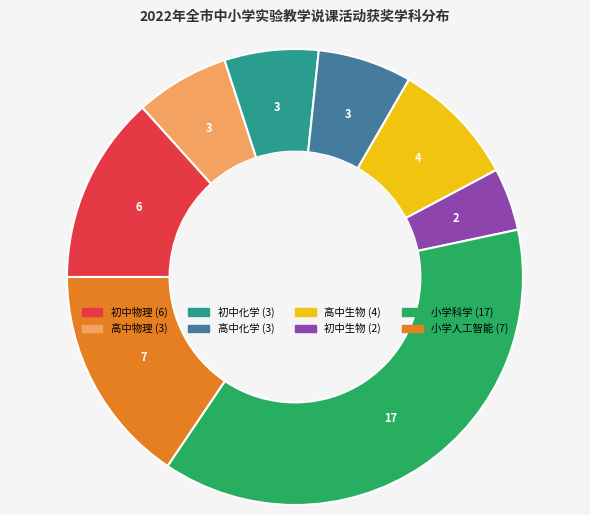

Is the sum of 高中物理 and 初中化学 greater than half?

No